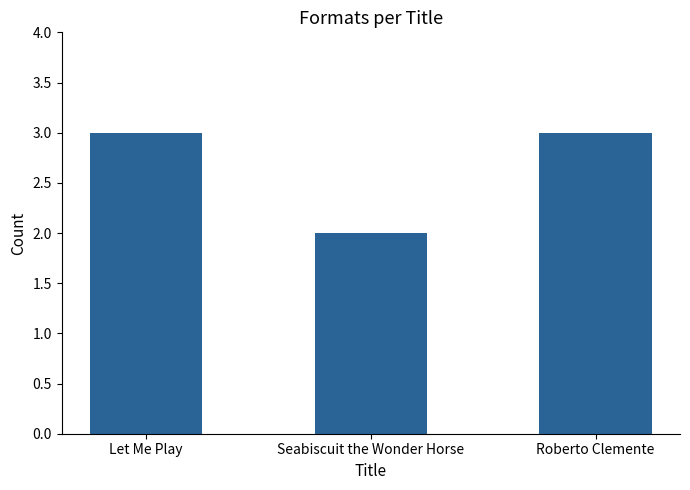

What is the ratio of the value at Roberto Clemente to the value at Let Me Play?

1.0